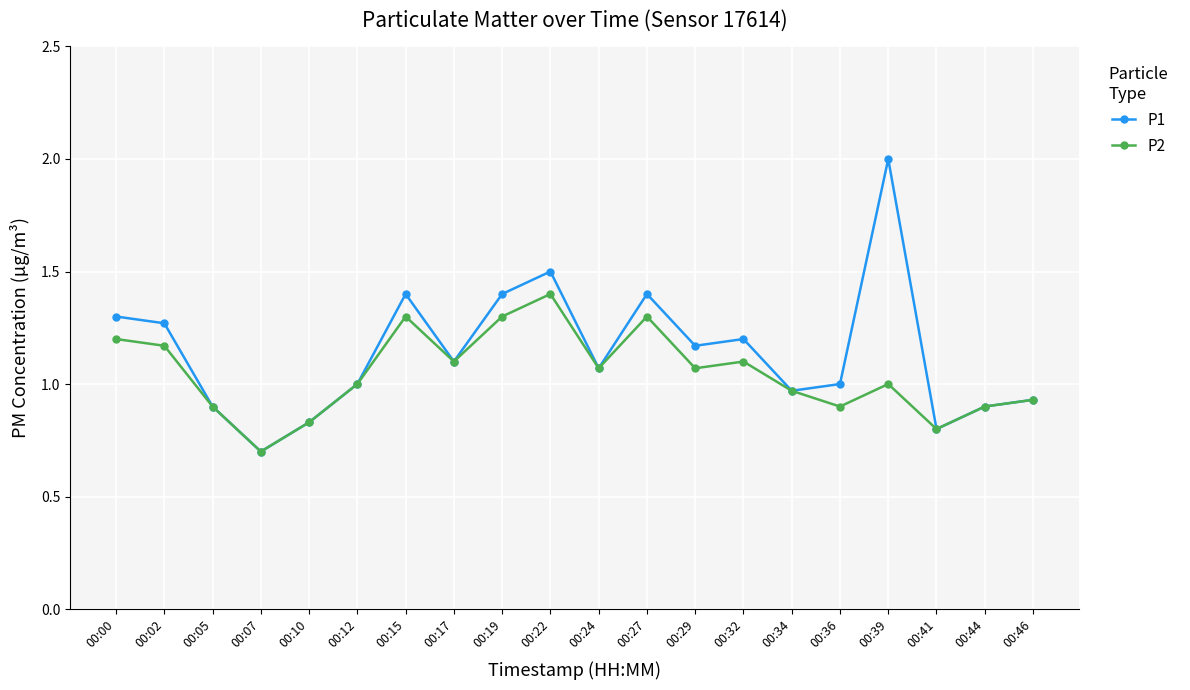

At which category does the chart reach its peak across all series?

00:39